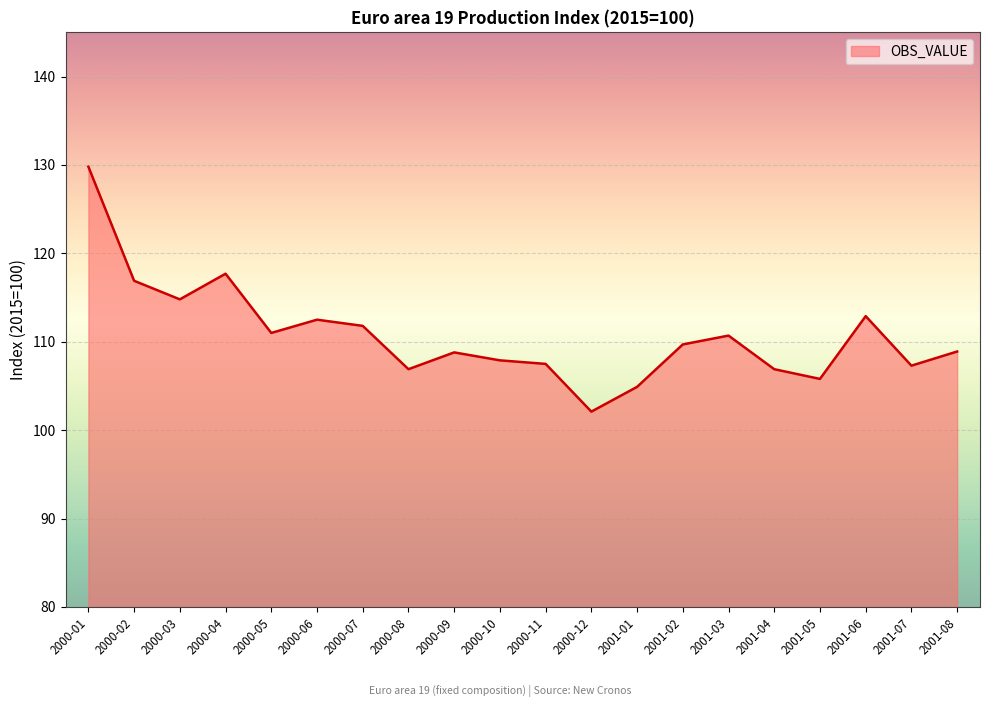

What position from the left is 2000-07?

7